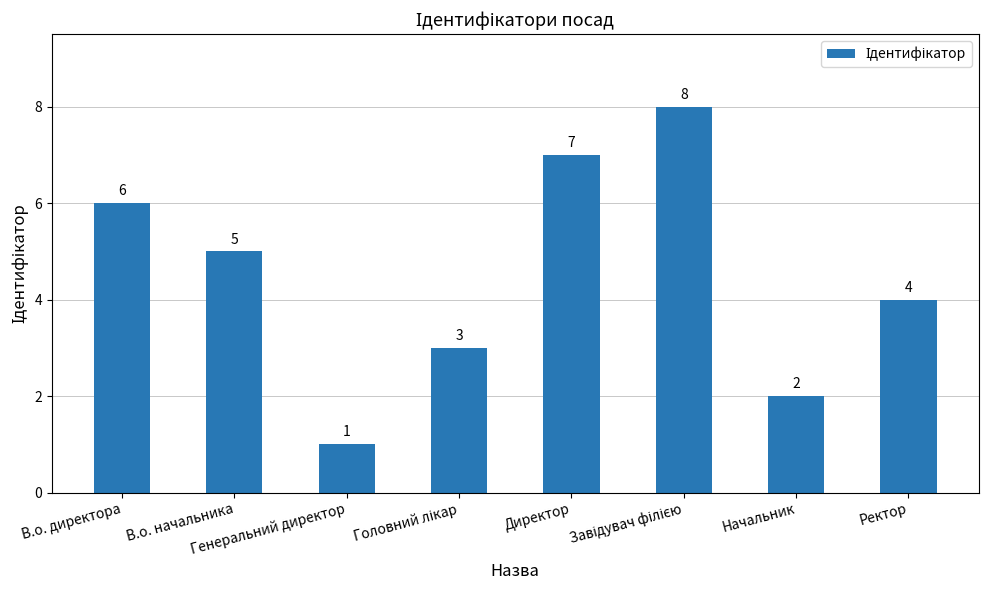

True or false: the data shows 6 at В.о. директора.

True